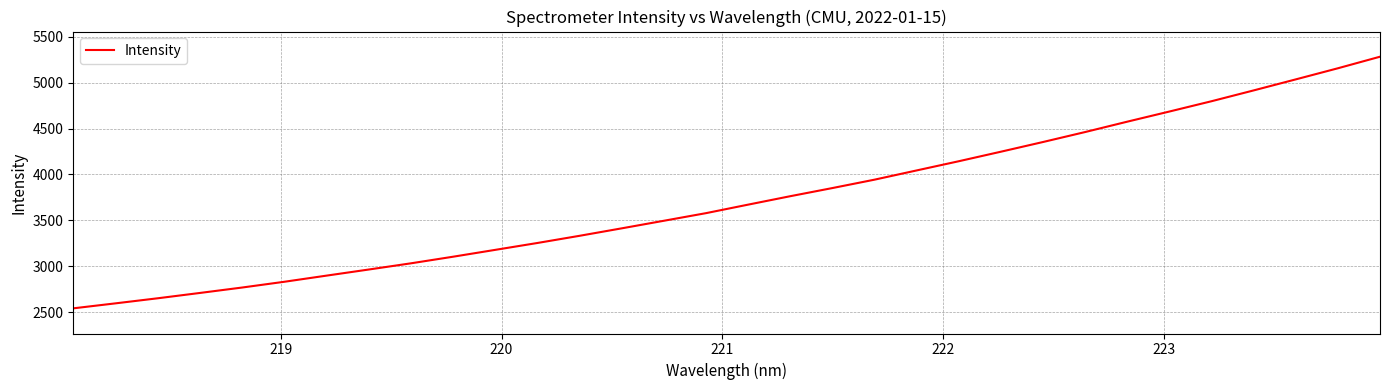

How many values are below 3671?

16